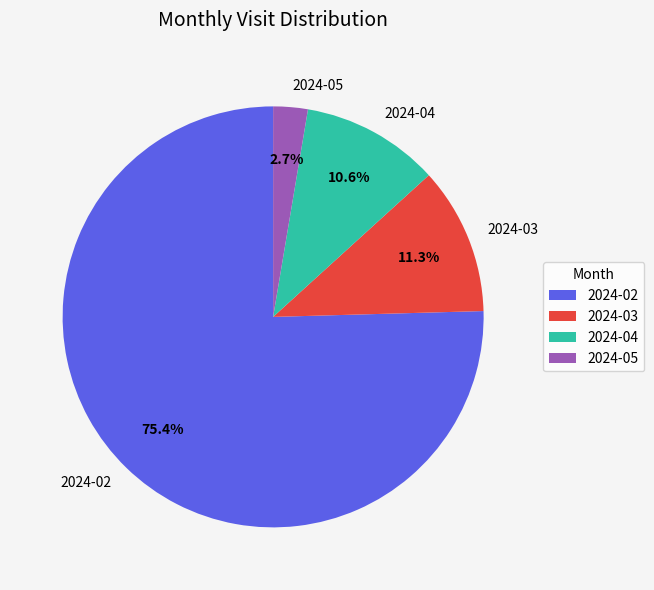

To the nearest percent, what is the combined percentage of 2024-05 and 2024-02?

78%